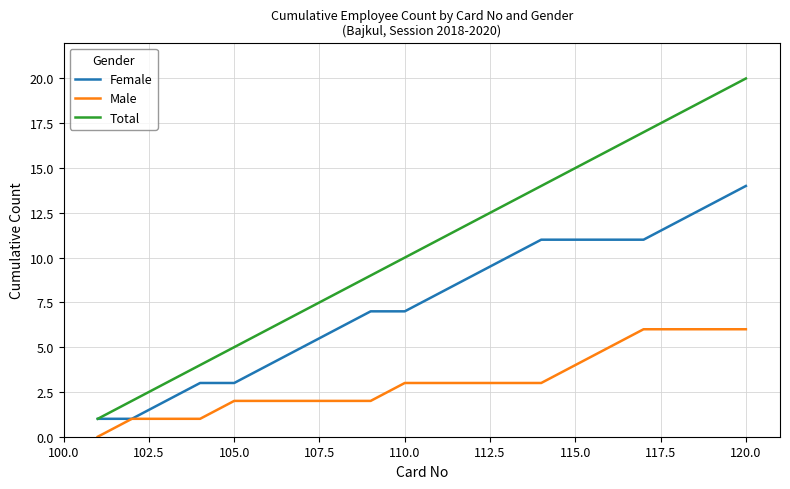

True or false: Total and Male cross at least once.

False